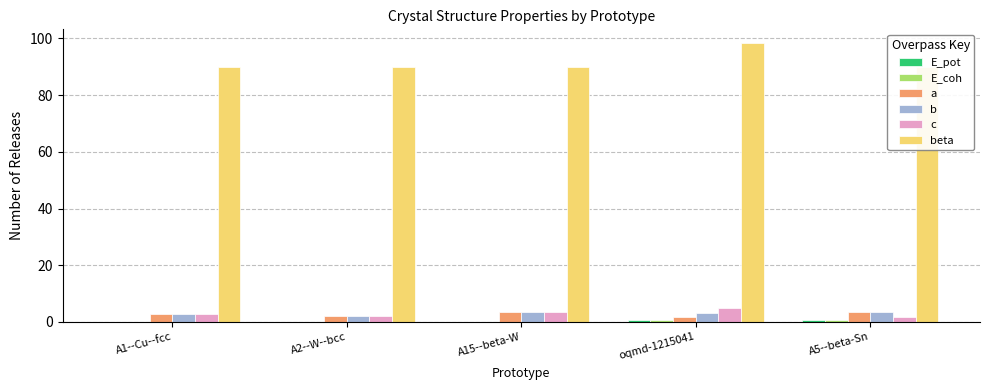

At which category does the chart reach its peak across all series?

oqmd-1215041